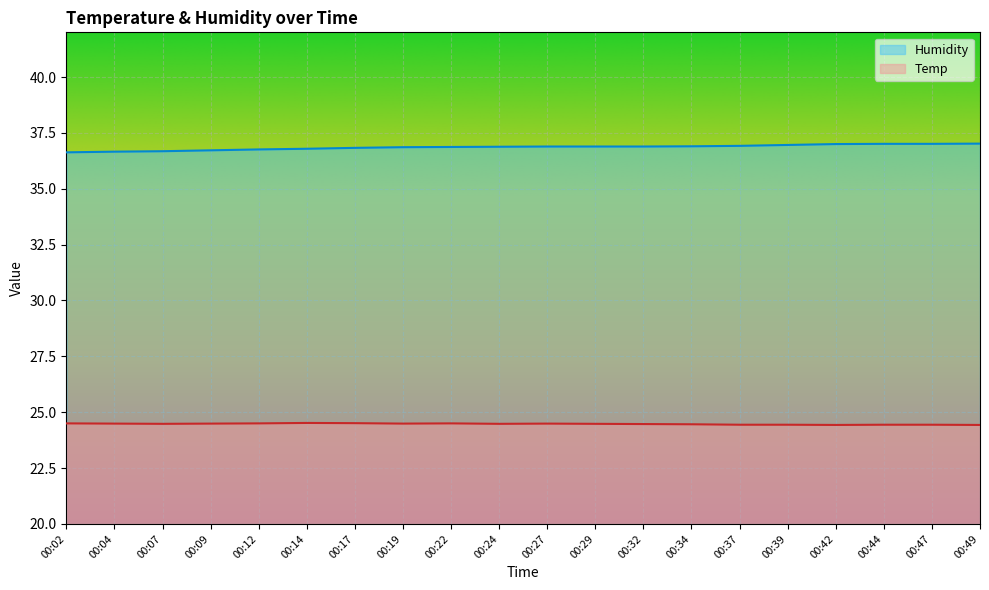

True or false: Temp and Humidity cross at least once.

False